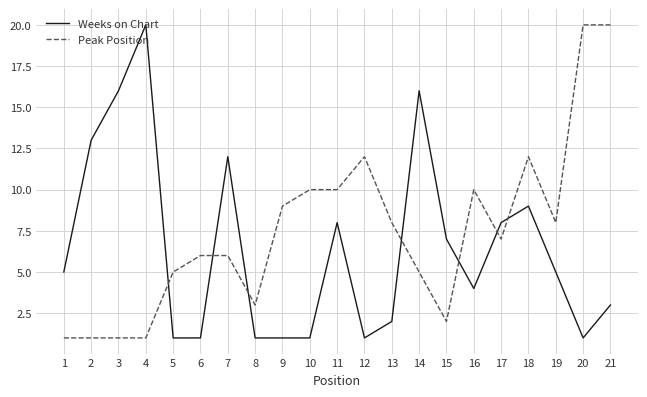

Rank the series by their average value, from highest to lowest.

Peak Position, Weeks on Chart